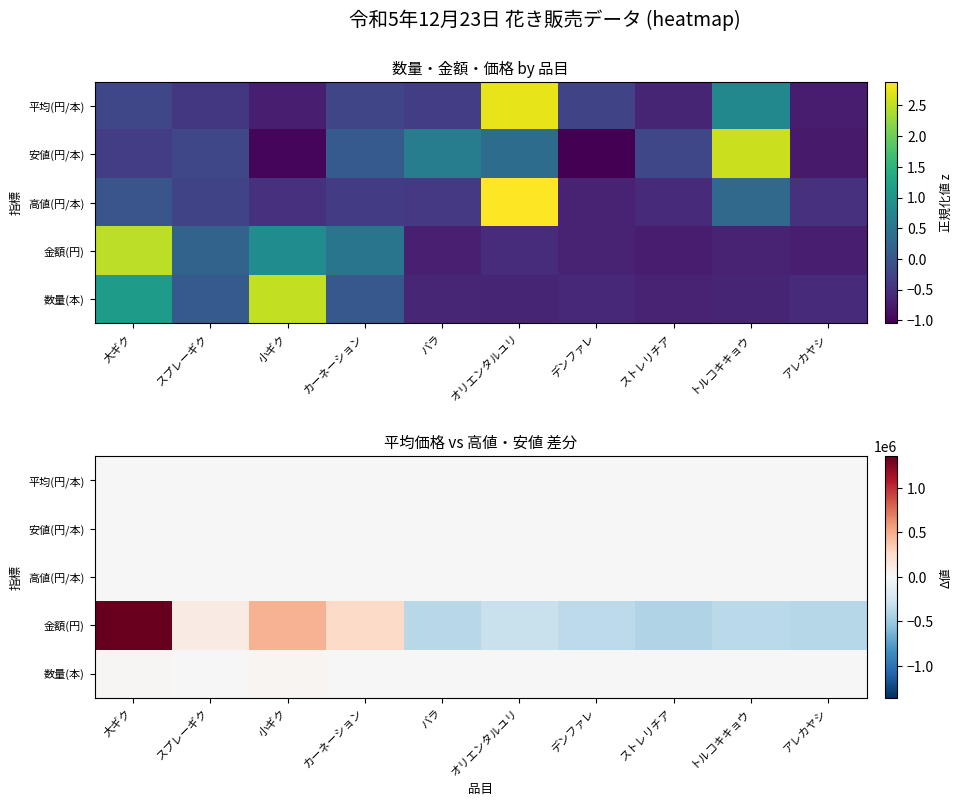

List the labels in order of 高値(円/本) value, largest first.

オリエンタルユリ, トルコキキョウ, 大ギク, スプレーギク, カーネーション, バラ, 小ギク, アレカヤシ, ストレリチア, デンファレ